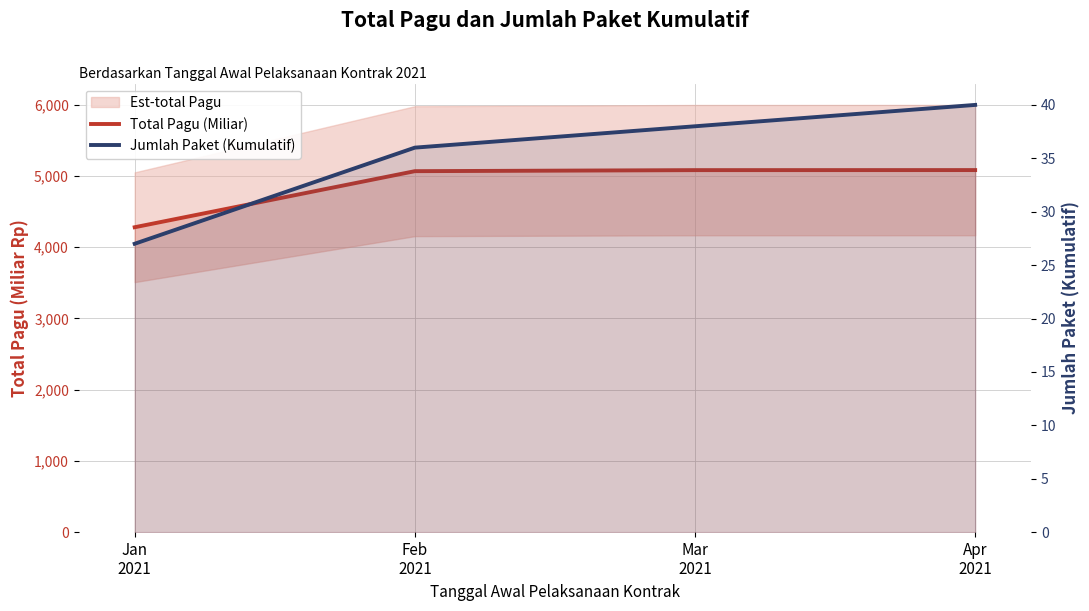

What is the value of the Total Pagu (Miliar) point at the 1st from the left?

4278.6